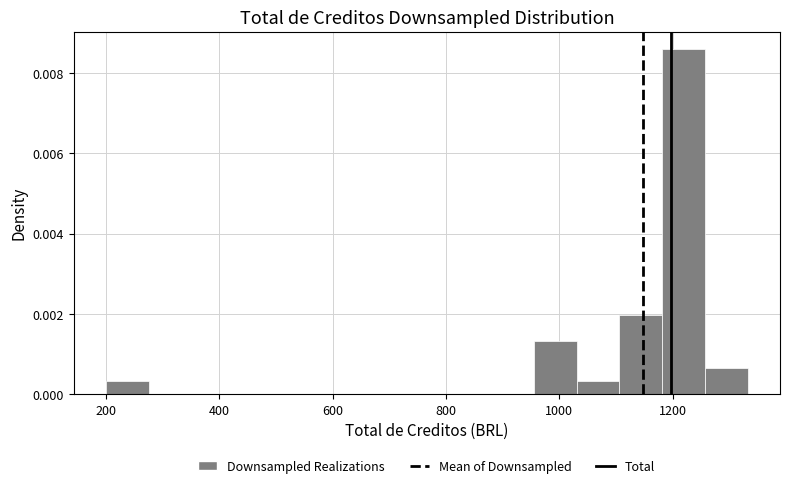

Read against the x-axis, roughly where is the centre of the tallest bar?

1220